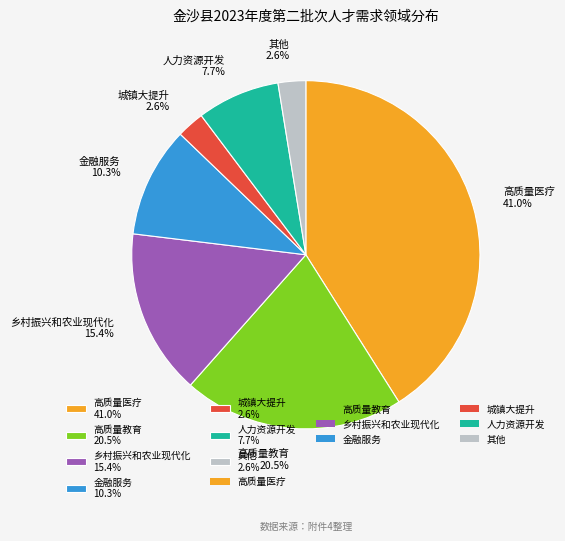

How many slices are in this pie chart?

7